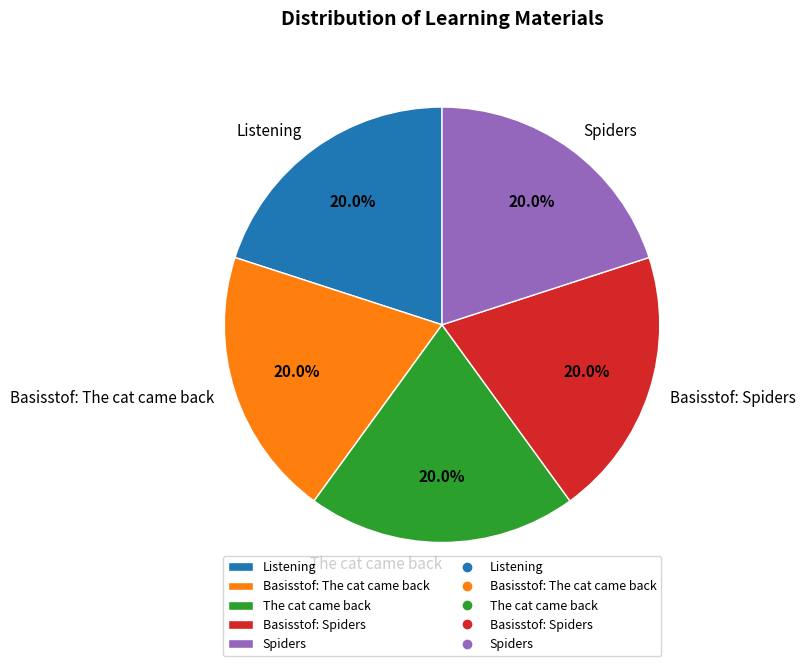

Count the number of slices in the pie.

5